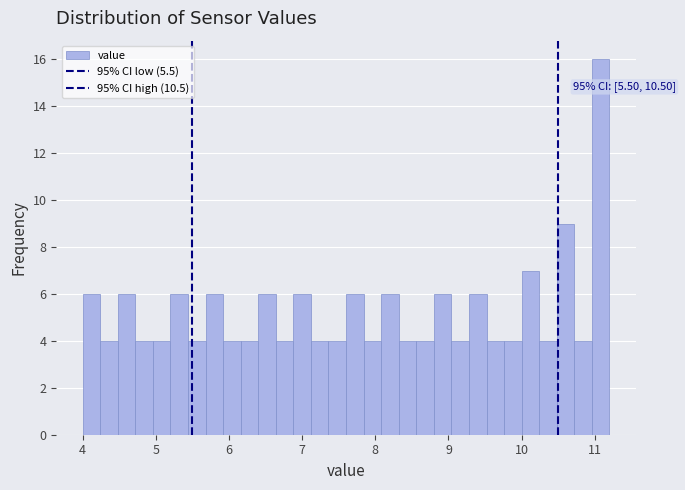

Read against the x-axis, roughly where is the centre of the tallest bar?

11.1